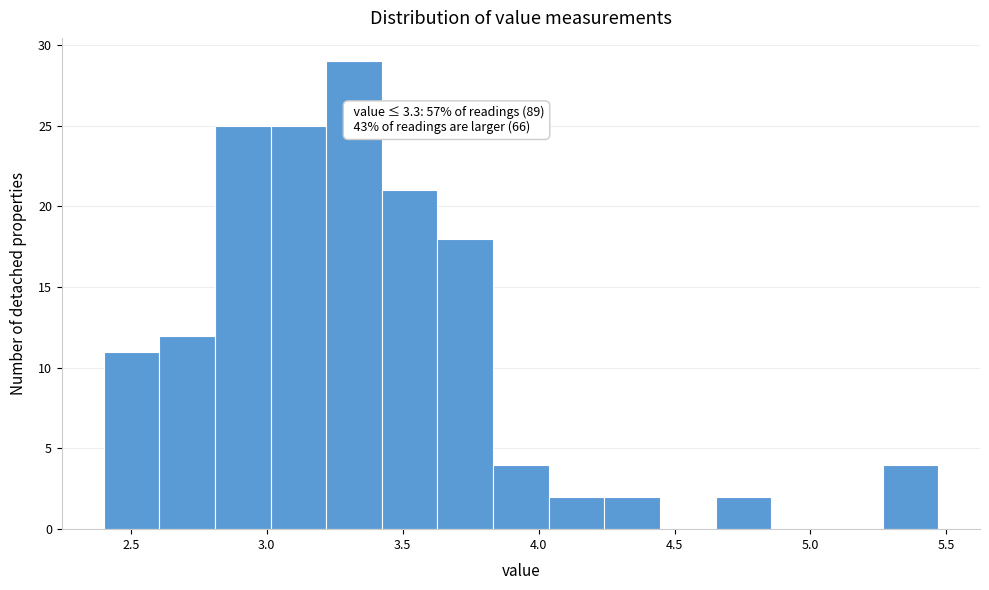

Over which range of the x-axis is the bar tallest?

3.20 to 3.40